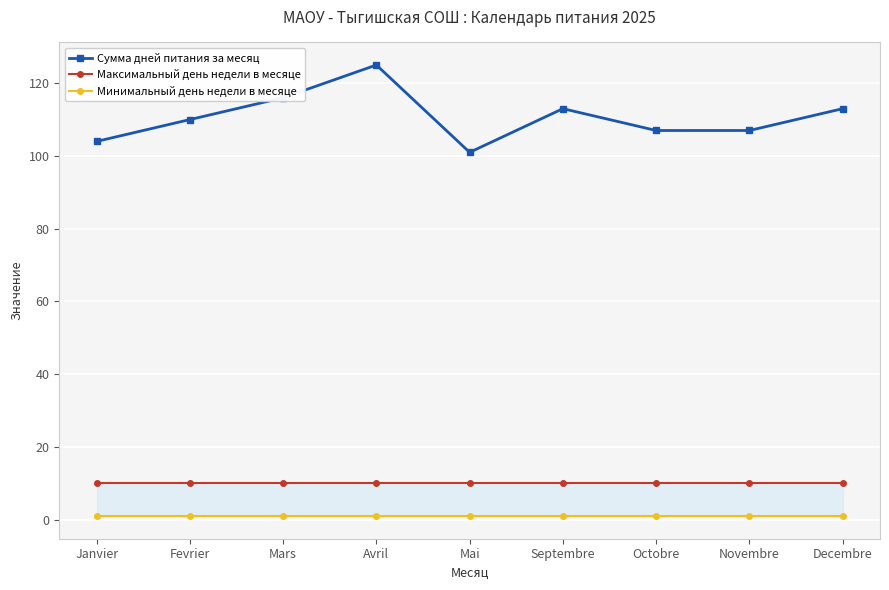

Which series has the largest range (max minus min)?

Сумма дней питания за месяц